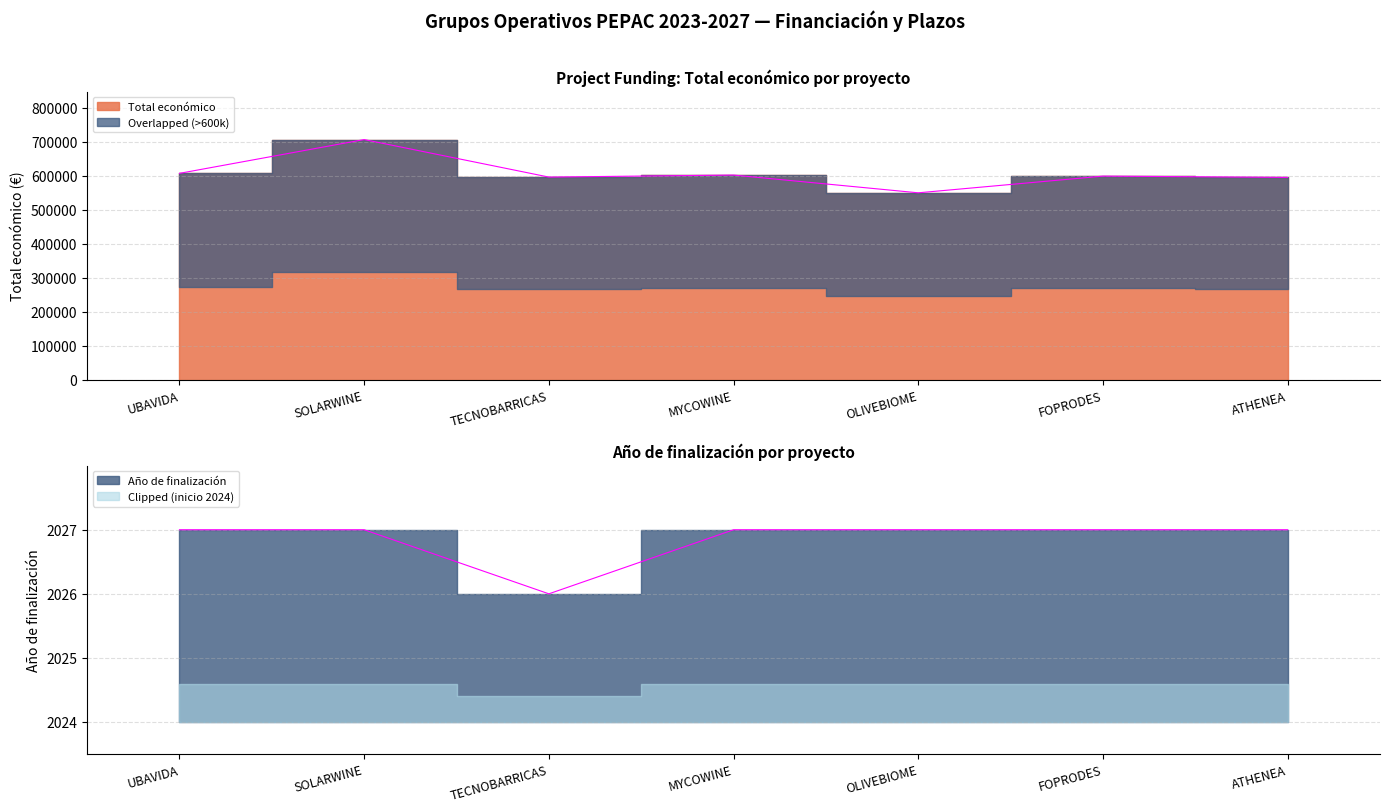

What is the maximum value shown in the chart?

706697.0